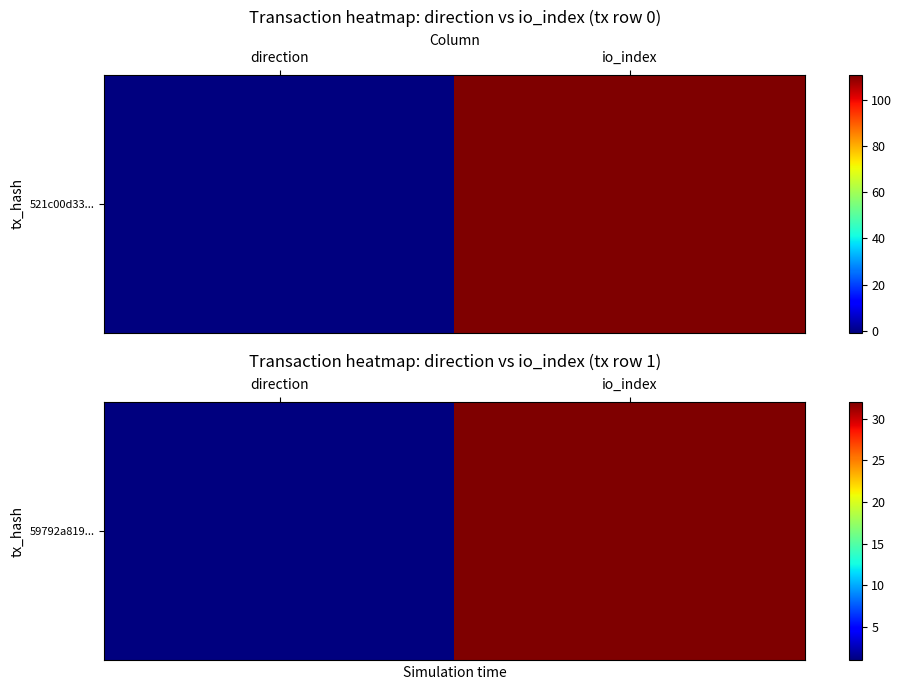

Reading left to right, extract all data points from this chart.

1	32